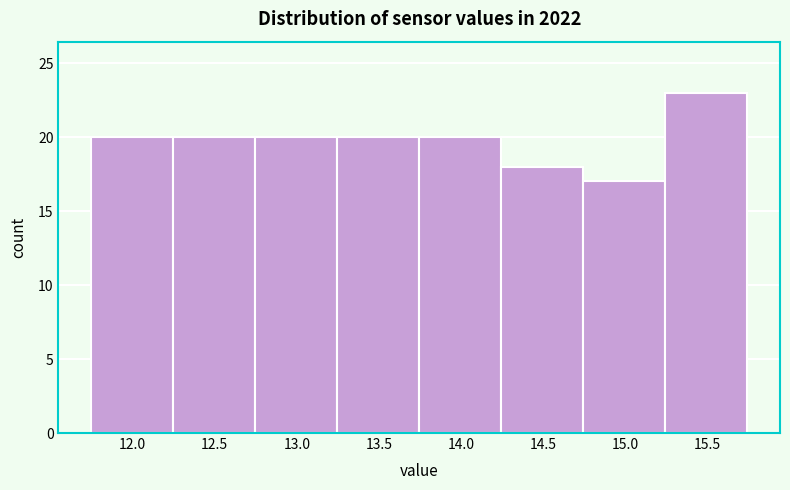

Reading left to right, list every bar in this chart as the range it spans on the x-axis followed by its height. Neither the bar edges nor the heights are printed on the chart, so give them approximately, as read against the axes.

11.75 to 12.25: 20
12.25 to 12.75: 20
12.75 to 13.25: 20
13.25 to 13.75: 20
13.75 to 14.25: 20
14.25 to 14.75: 18
14.75 to 15.25: 17
15.25 to 15.75: 23